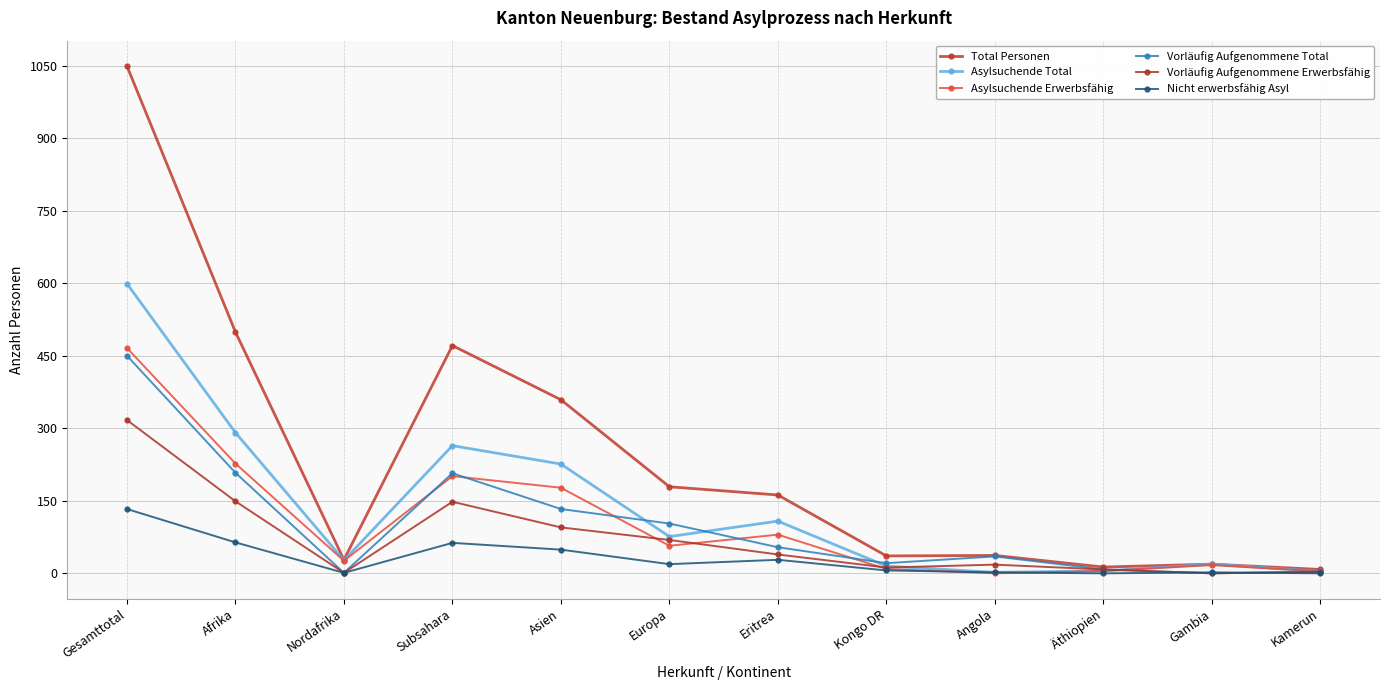

What is the average value of the Vorläufig Aufgenommene Total series?

102